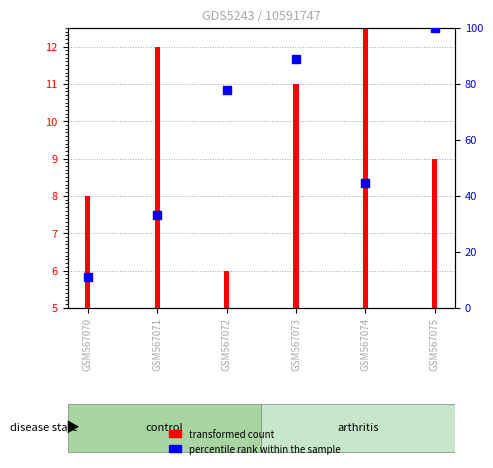

Which series has the largest Y range (max minus min)?

percentile rank within the sample